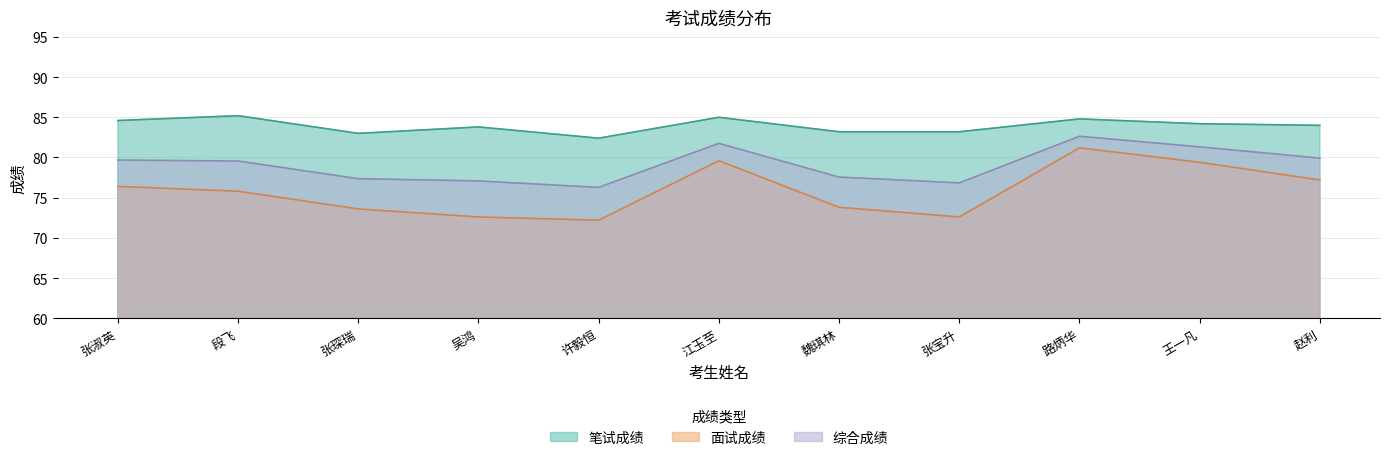

What is the label of the 8th point from the left?

张宝升